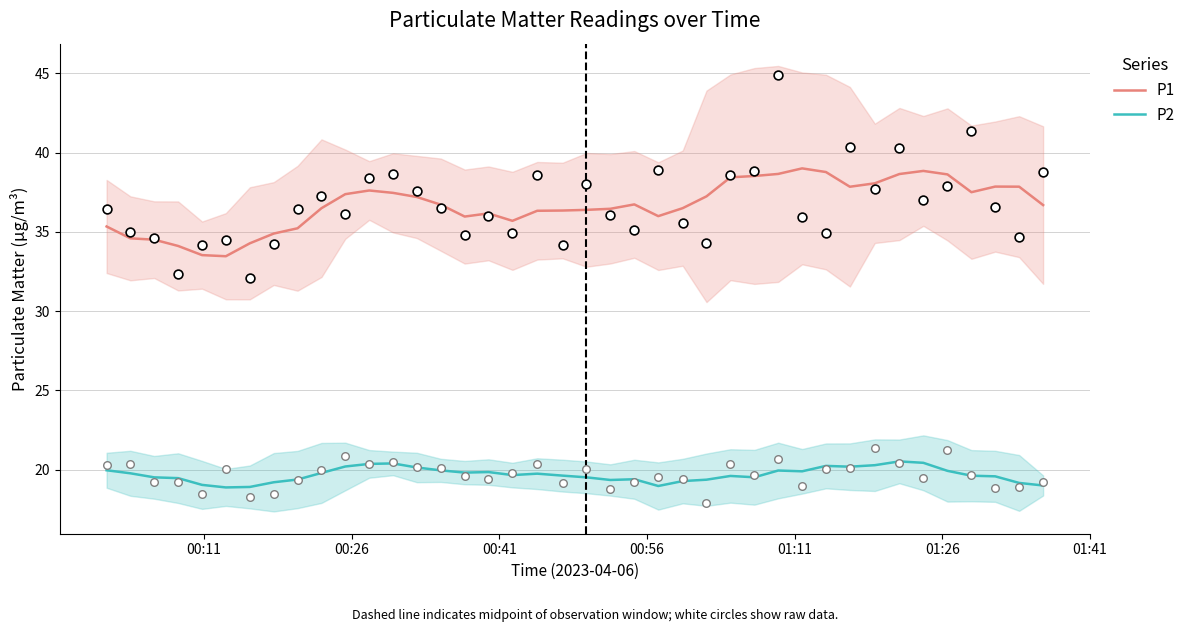

True or false: P1 and P2 intersect in this chart.

False